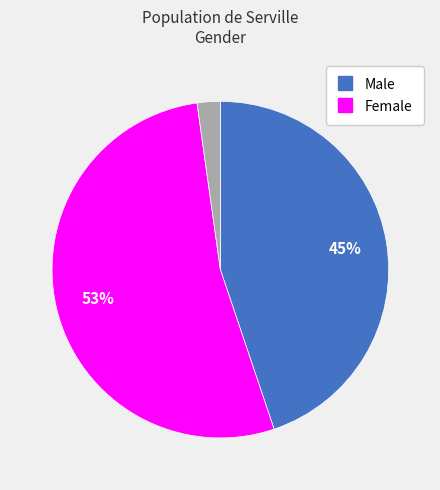

Does any single category account for the majority?

Yes